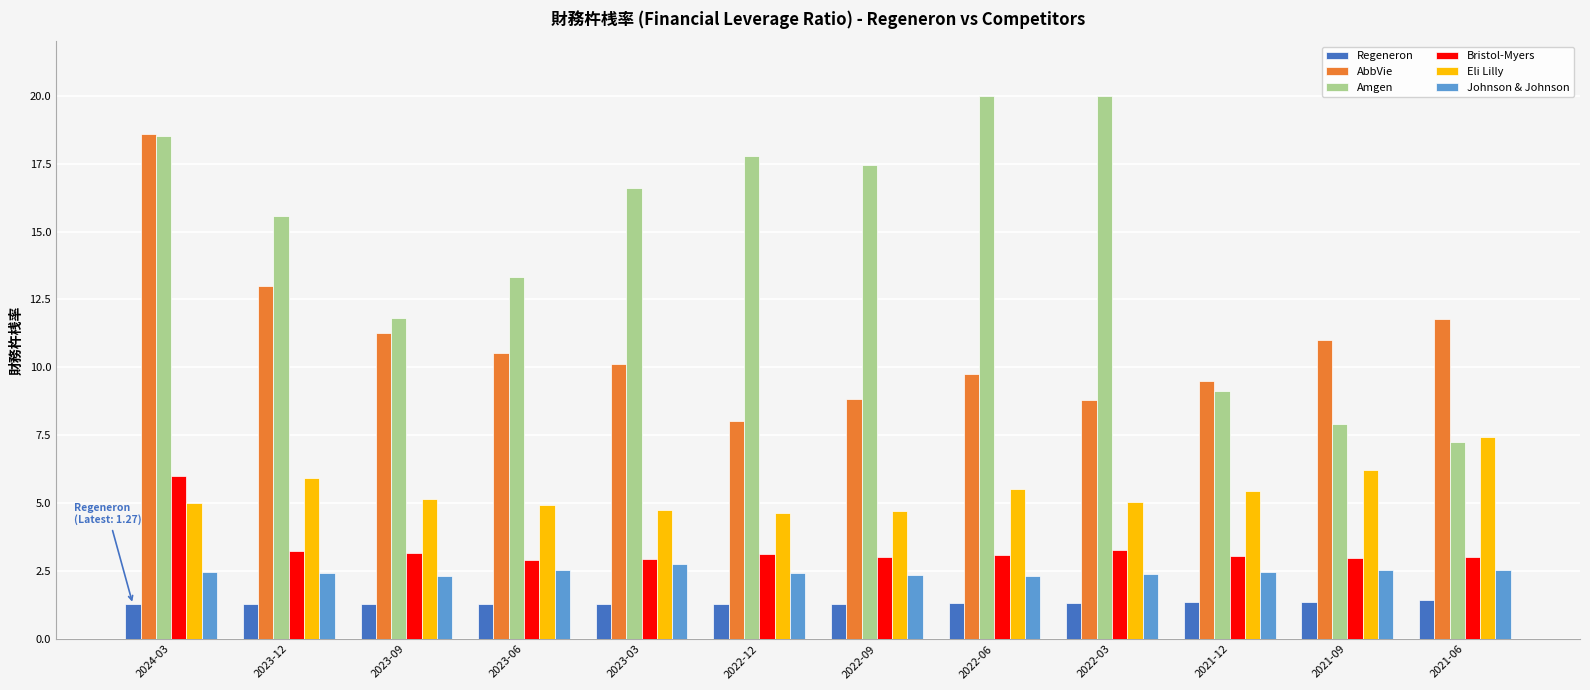

Which series has the largest total across all categories?

Amgen